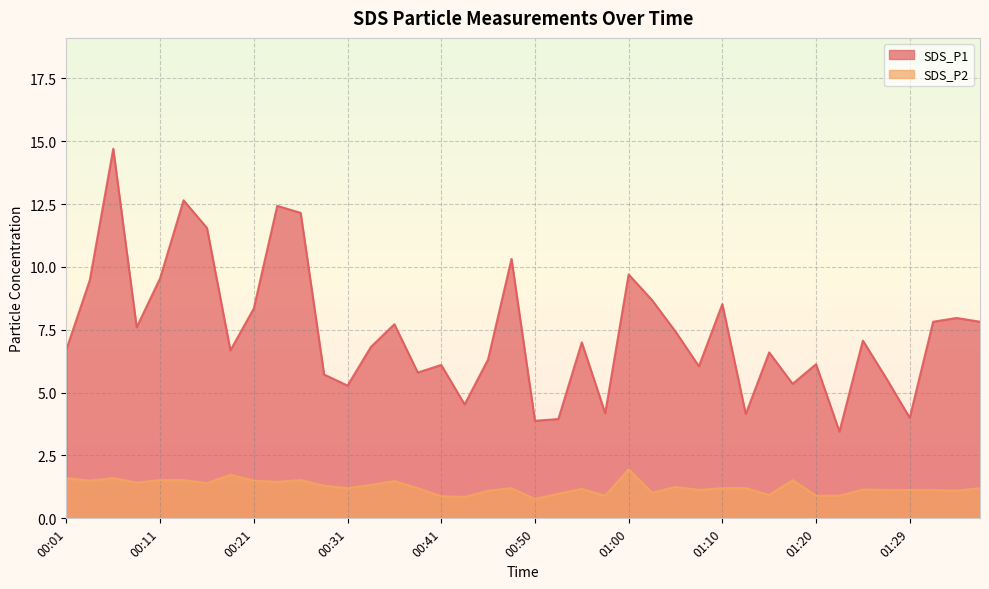

What is the difference between the second highest and minimum values in the SDS_P1 series?

9.2